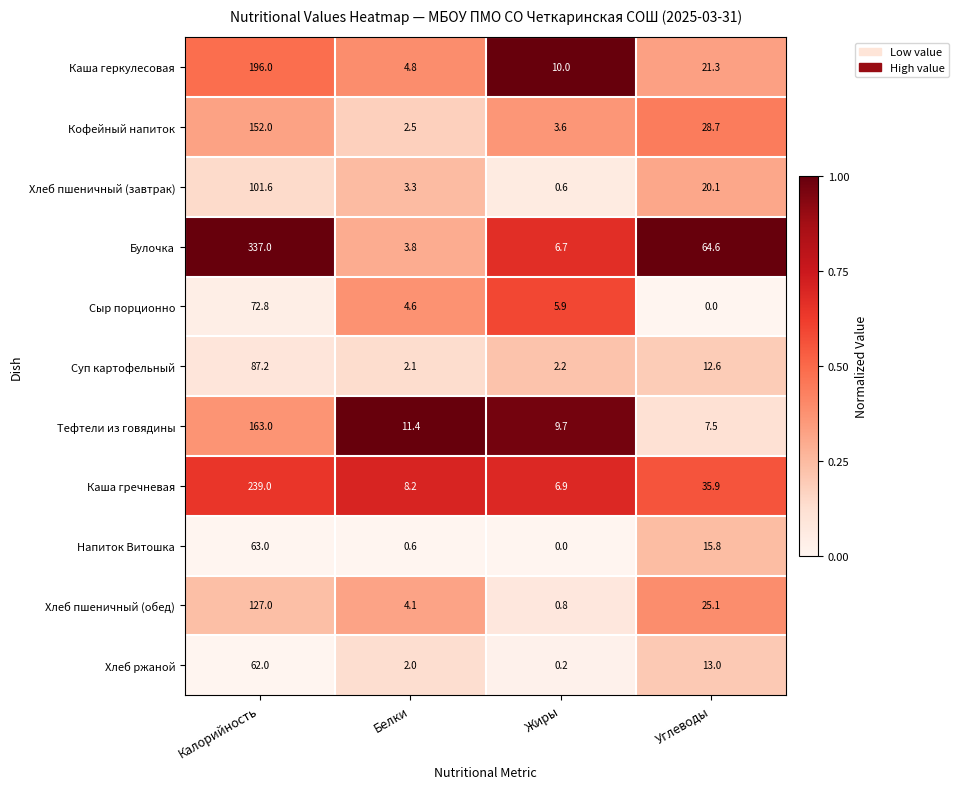

How many data points does each series have?

4